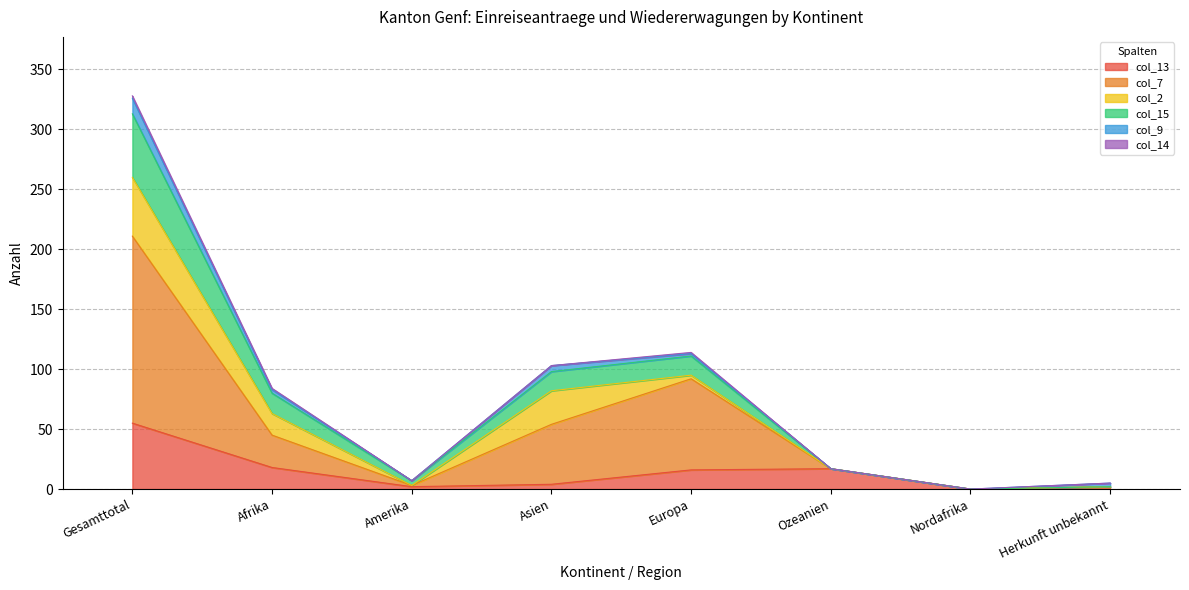

How many lines are shown in the chart?

6